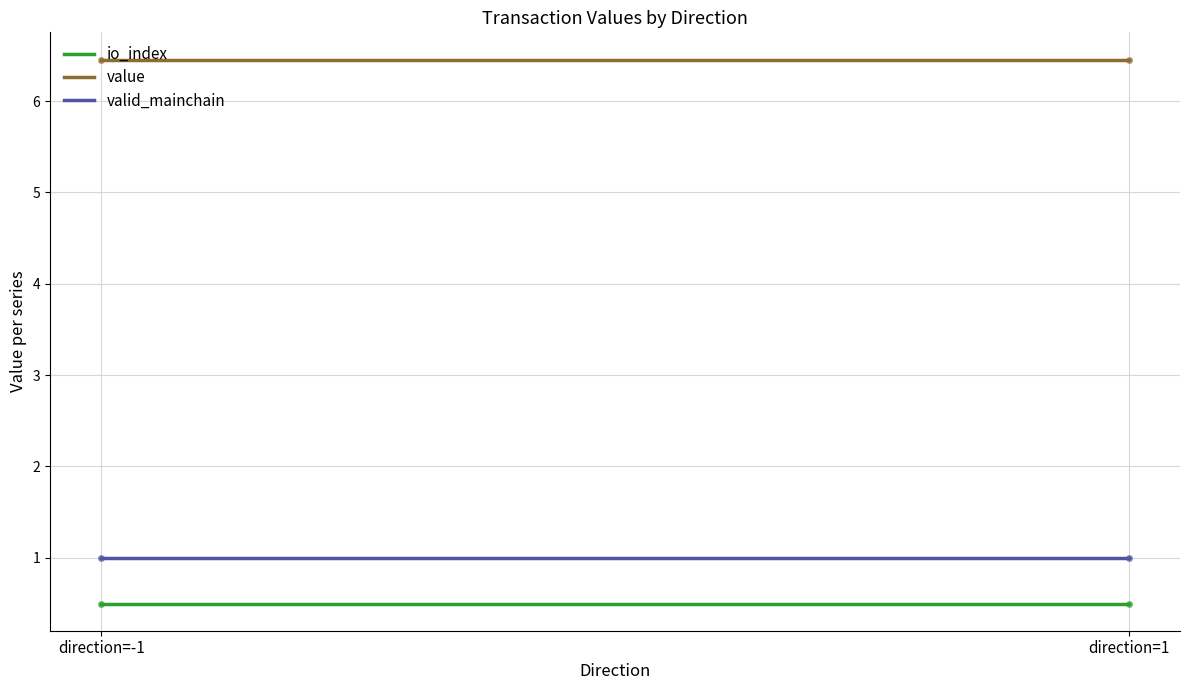

How many lines are shown in the chart?

3